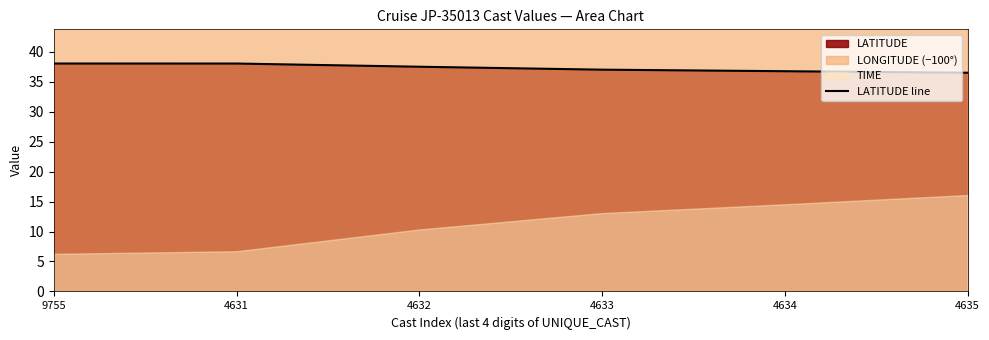

How many lines are shown in the chart?

1